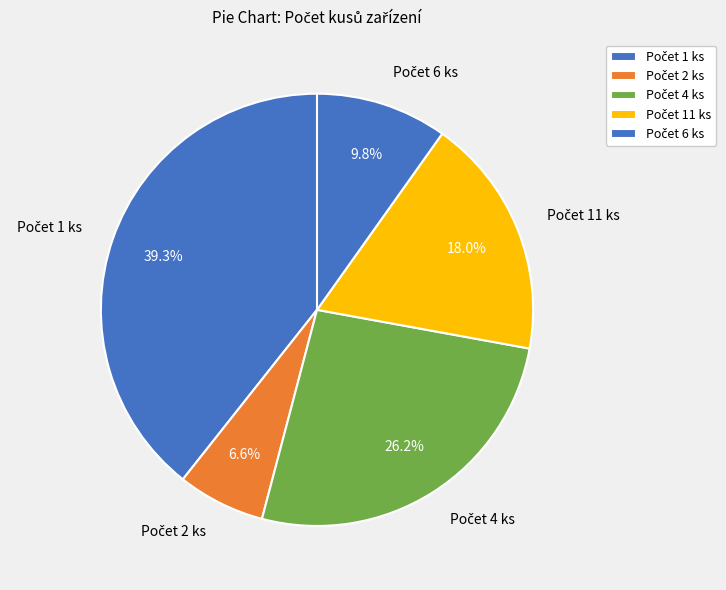

Does any single category account for the majority?

No